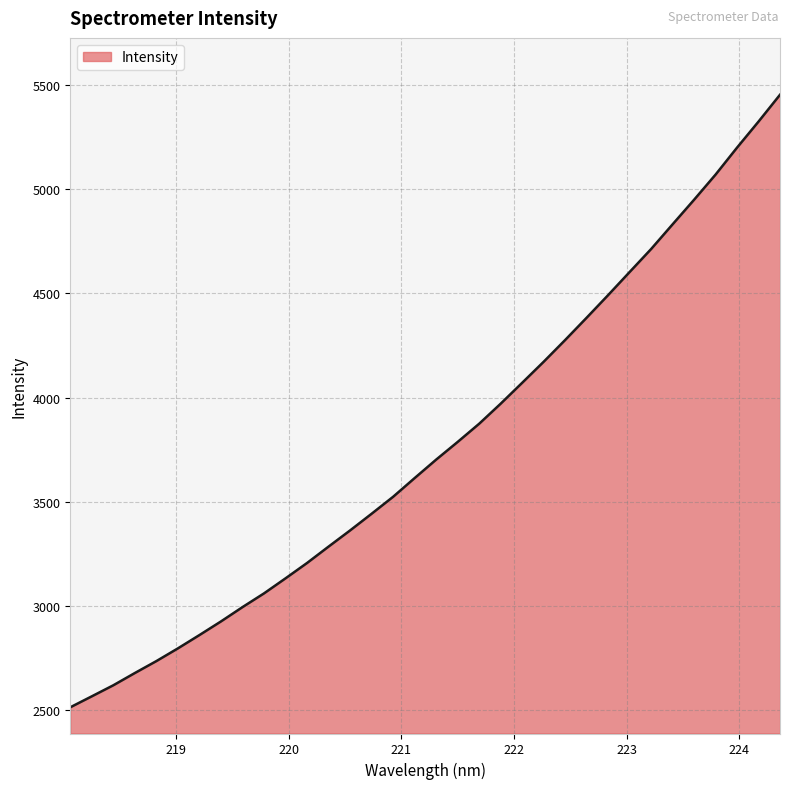

What is the smallest value displayed?

2514.9